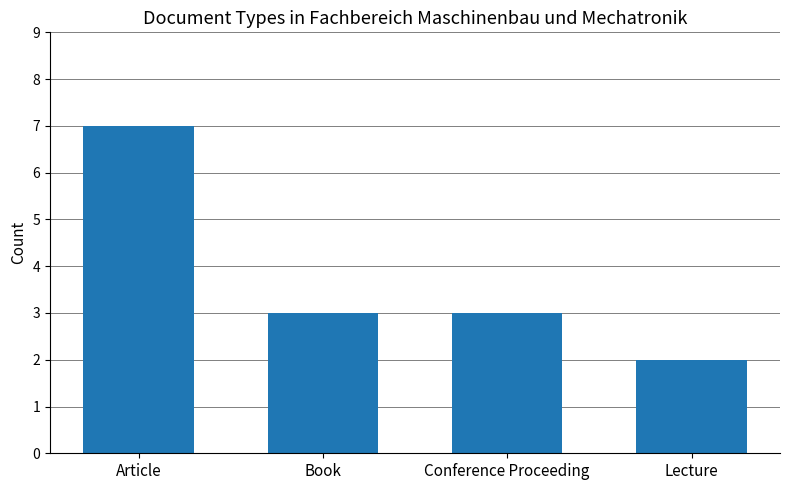

What is the smallest value displayed?

2